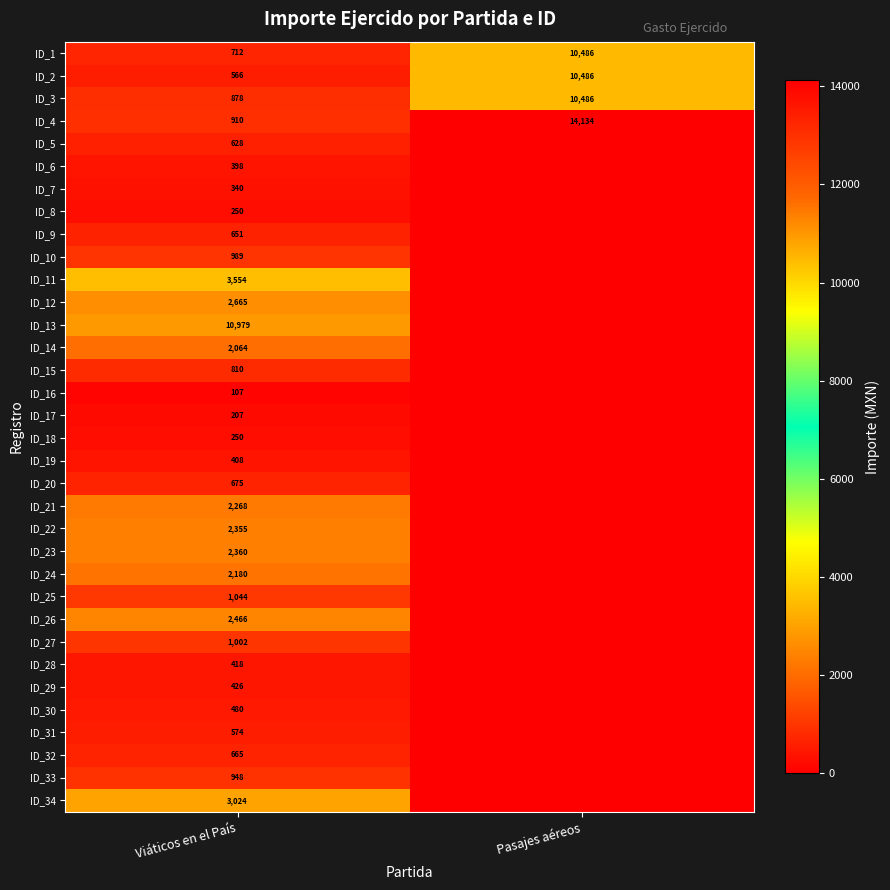

What is the maximum value shown in the chart?

14134.0